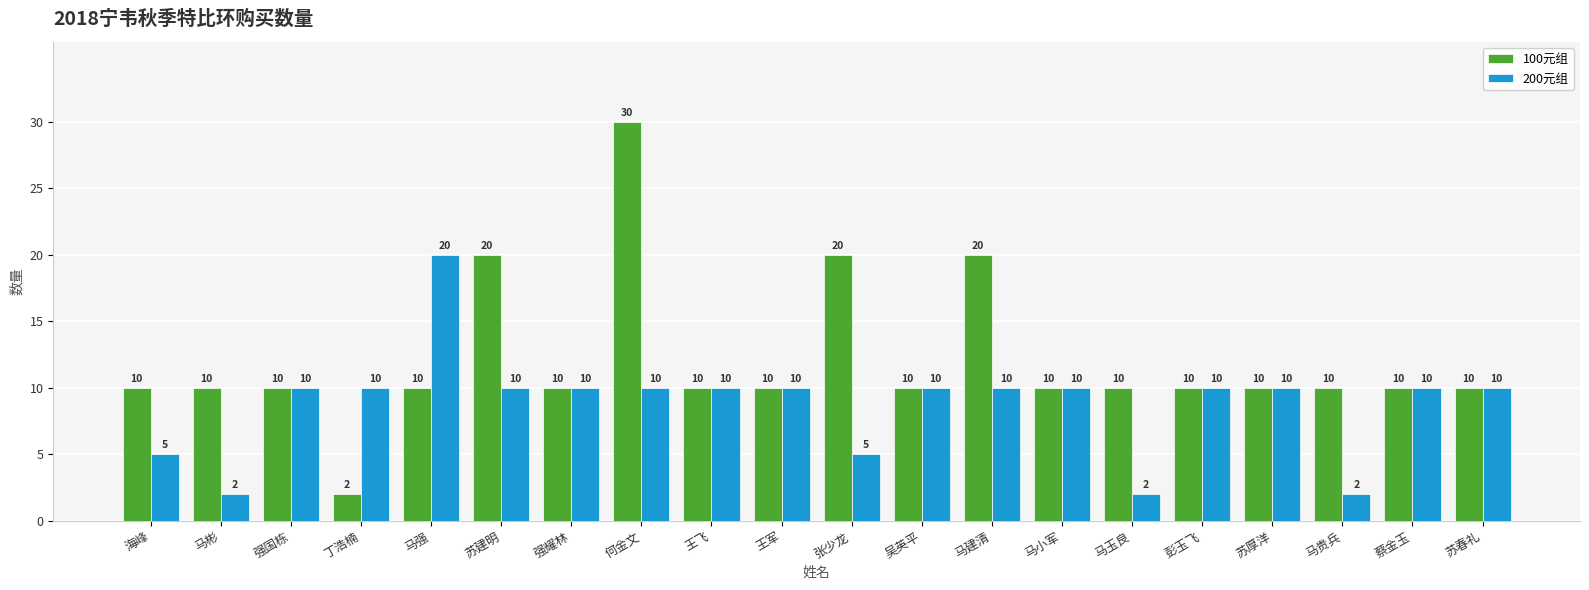

What is the approximate value of 100元组 at 王飞, to the nearest 5?

10